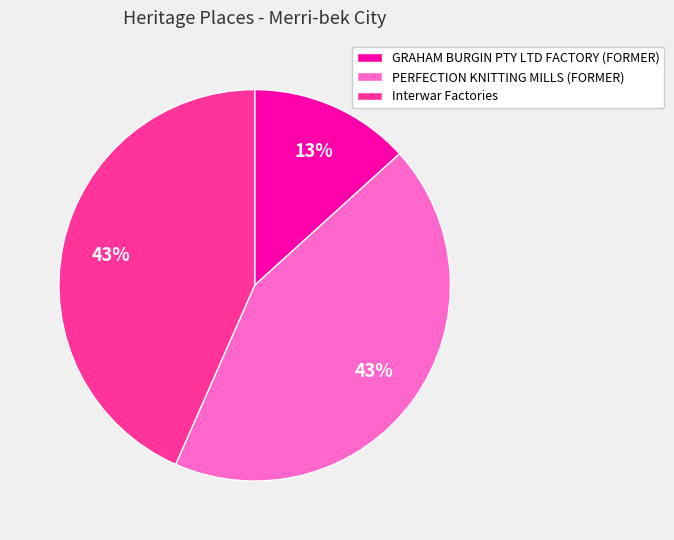

What is the smallest slice in the pie chart?

GRAHAM BURGIN PTY LTD FACTORY (FORMER)